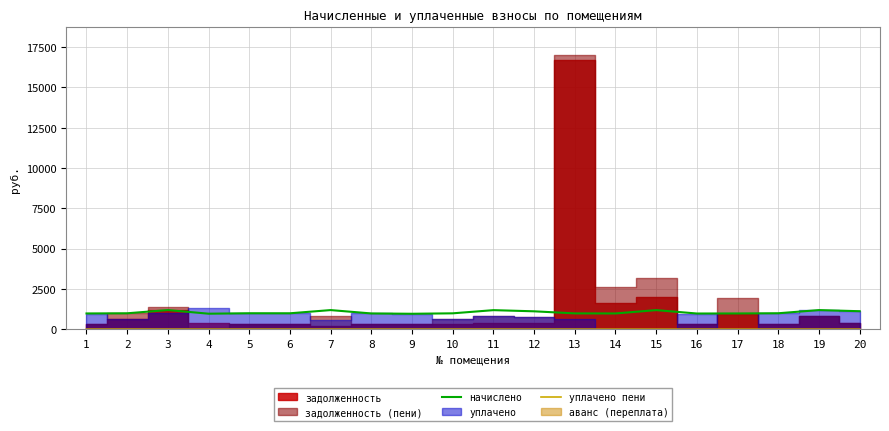

The value of начислено at 5 is 986.7. True or false?

True